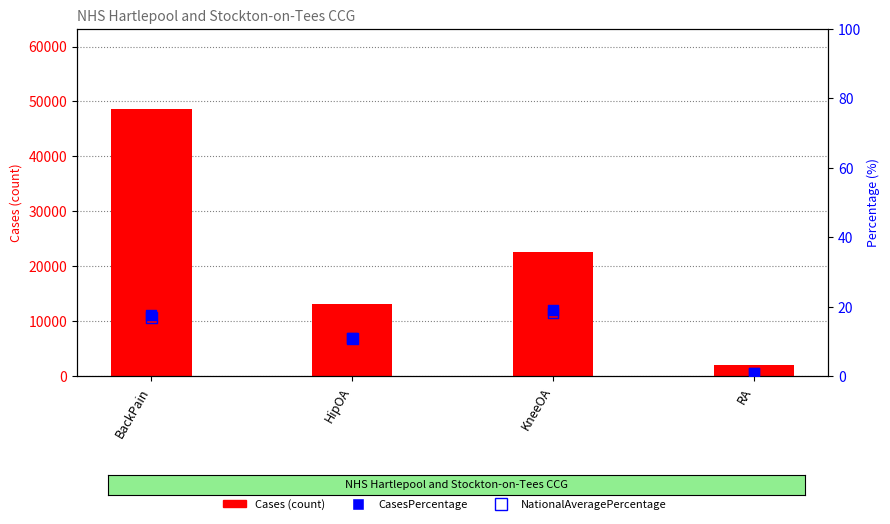

At how many categories does at least one series exceed 32931?

1